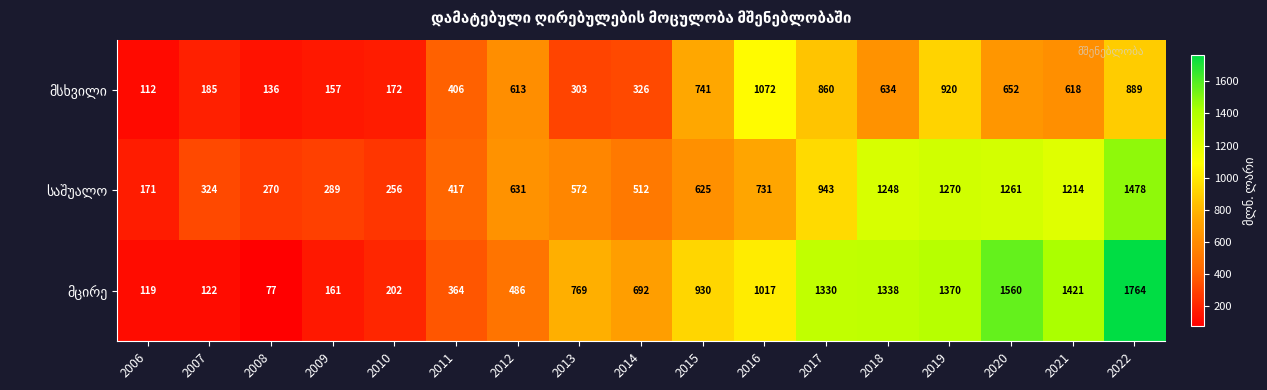

At how many categories does at least one series exceed 591?

11